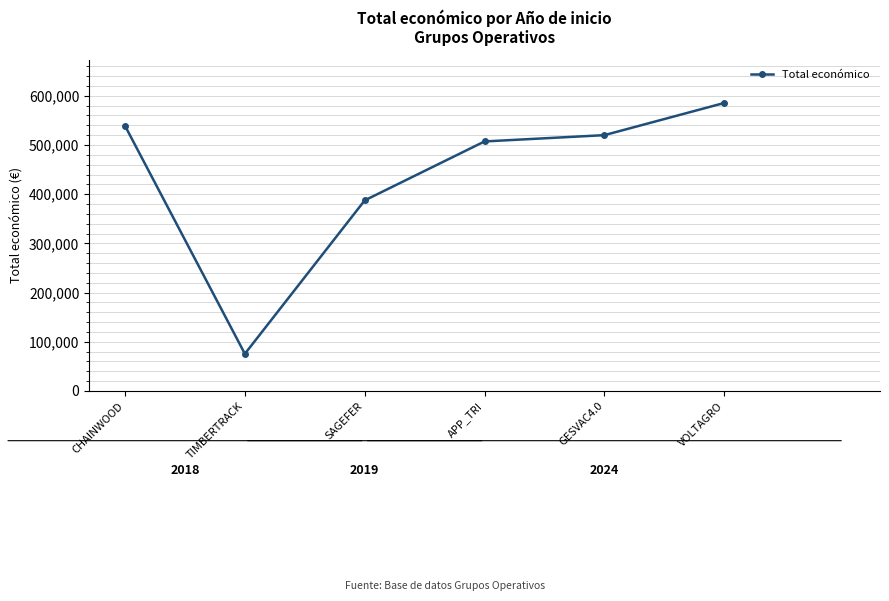

Is this an area chart (filled region under the line)?

No